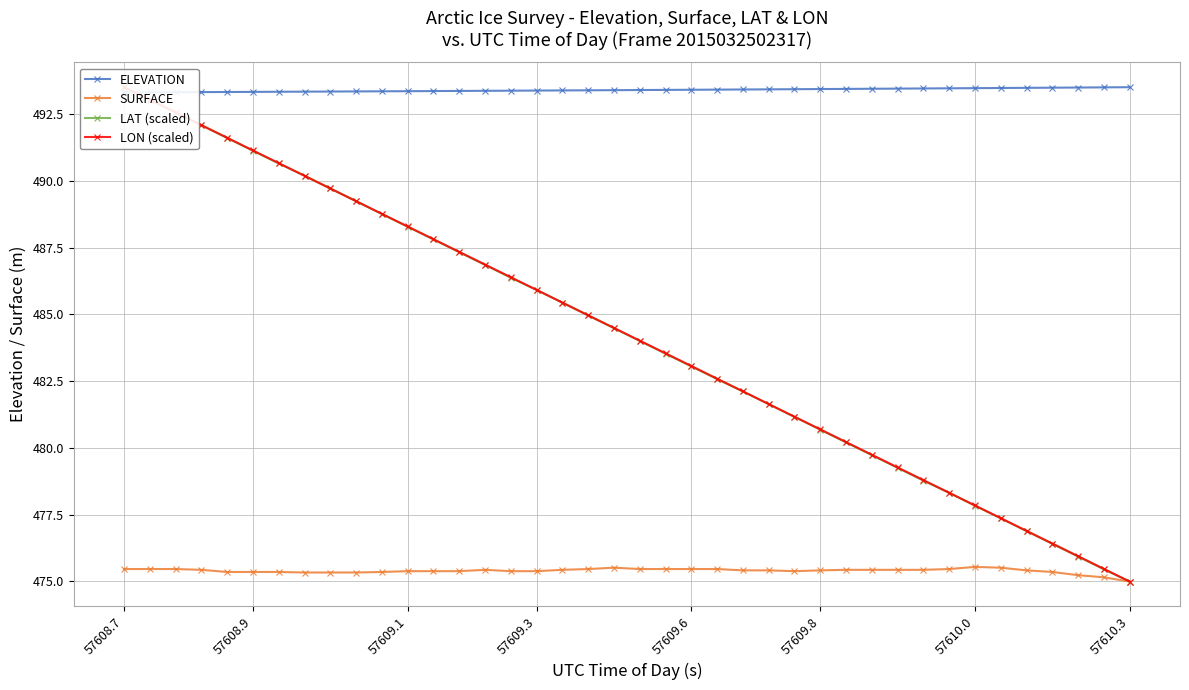

What is the maximum value for SURFACE?

475.5